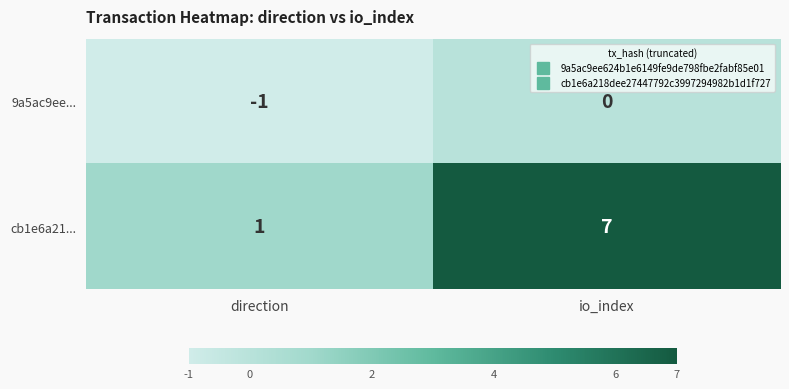

At which label is cb1e6a21... closest to 4?

direction